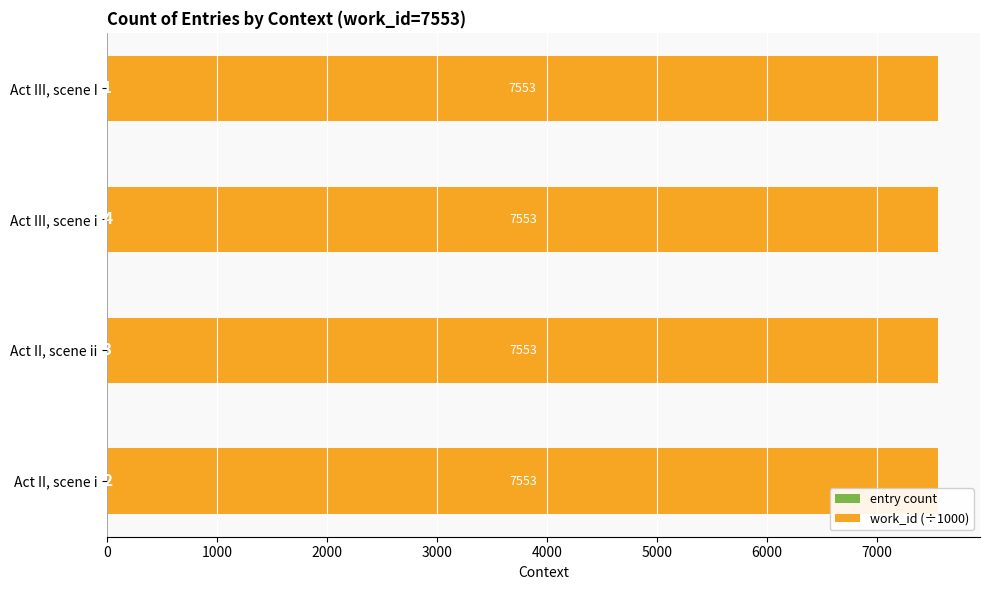

What is the total value across all series at Act III, scene I?

7554